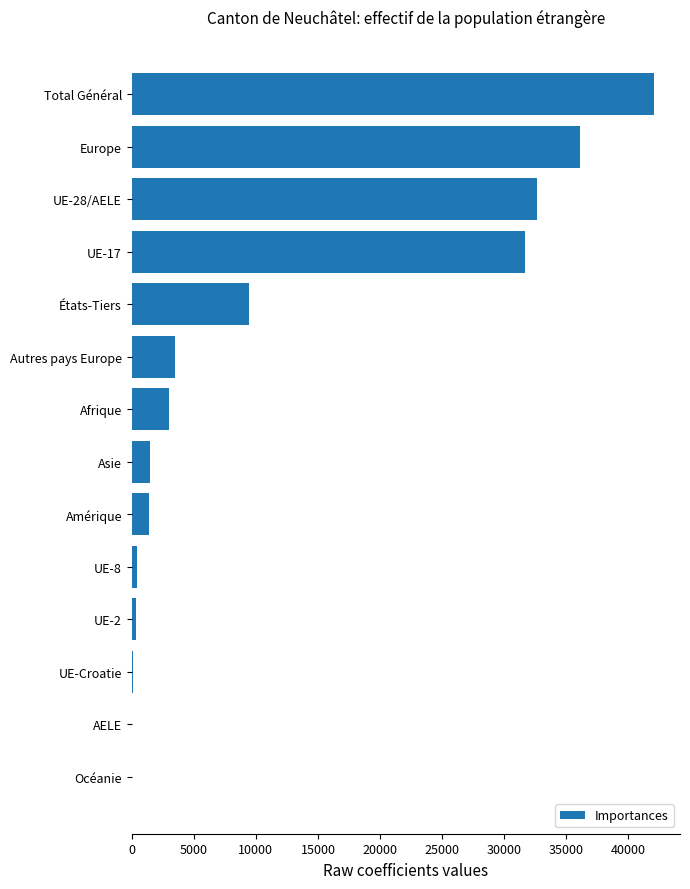

Is it true that the value at Europe is 36071?

True